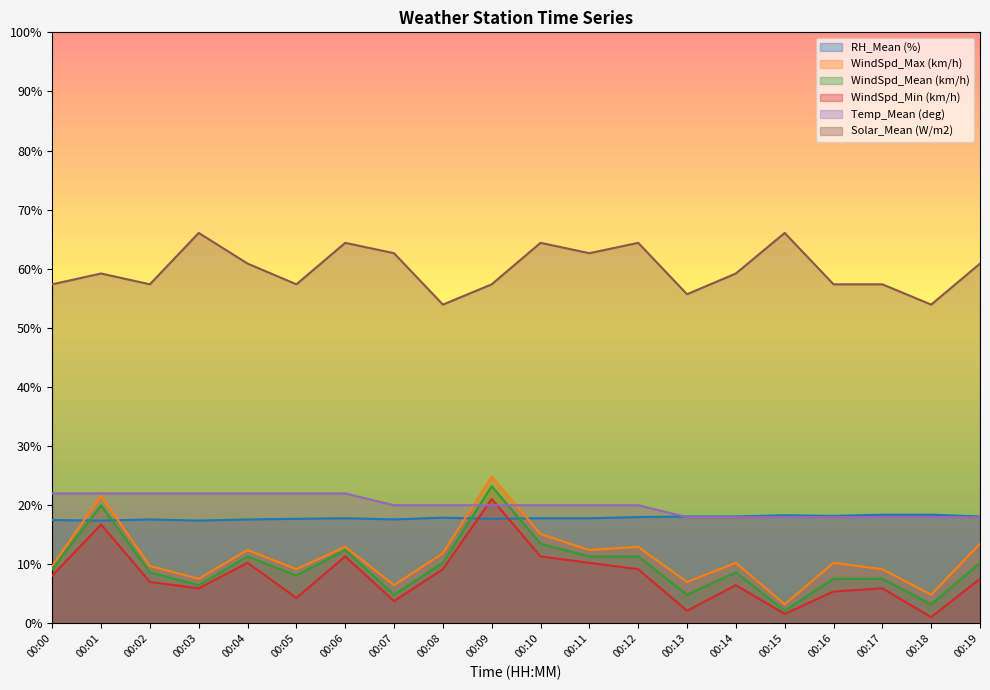

Between 00:17 and 00:19, which is larger?

00:17